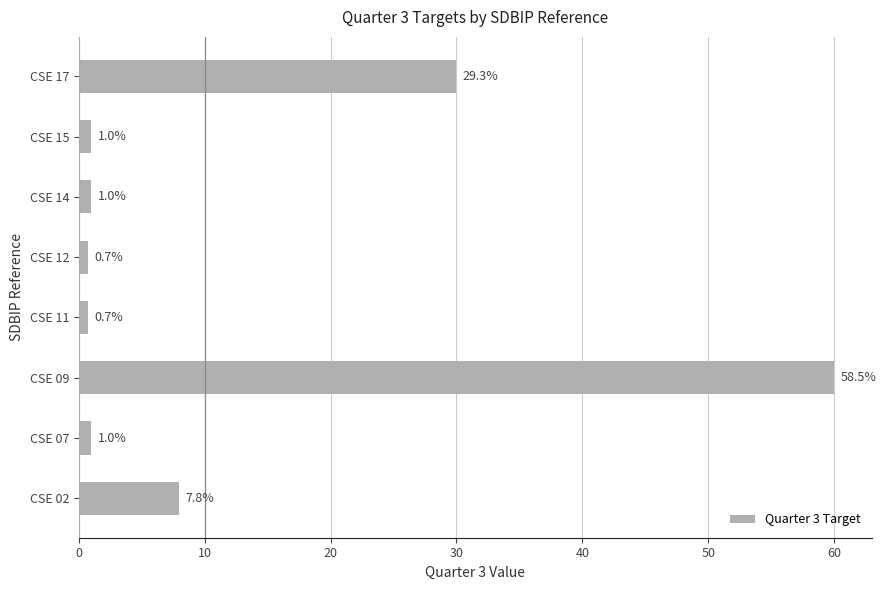

Where is the data nearest to the value 30?

CSE 17